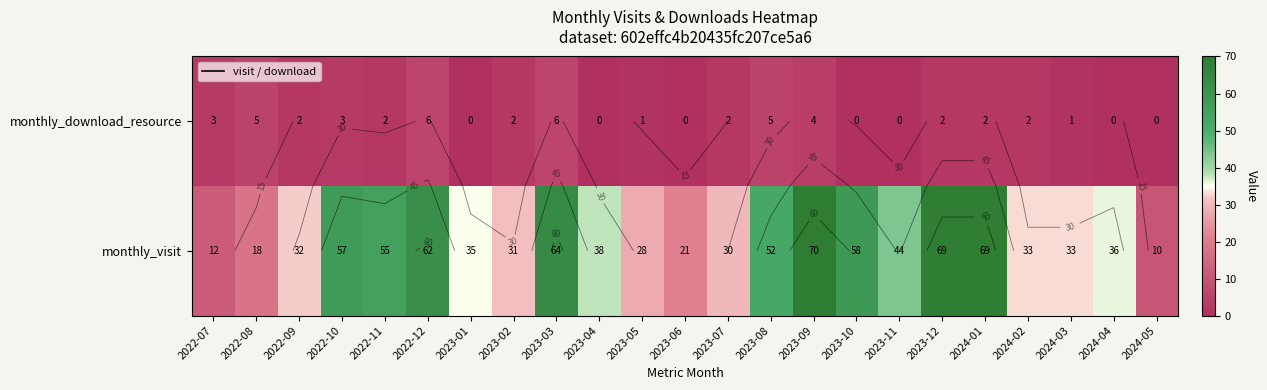

Which series has the largest total across all categories?

monthly_visit